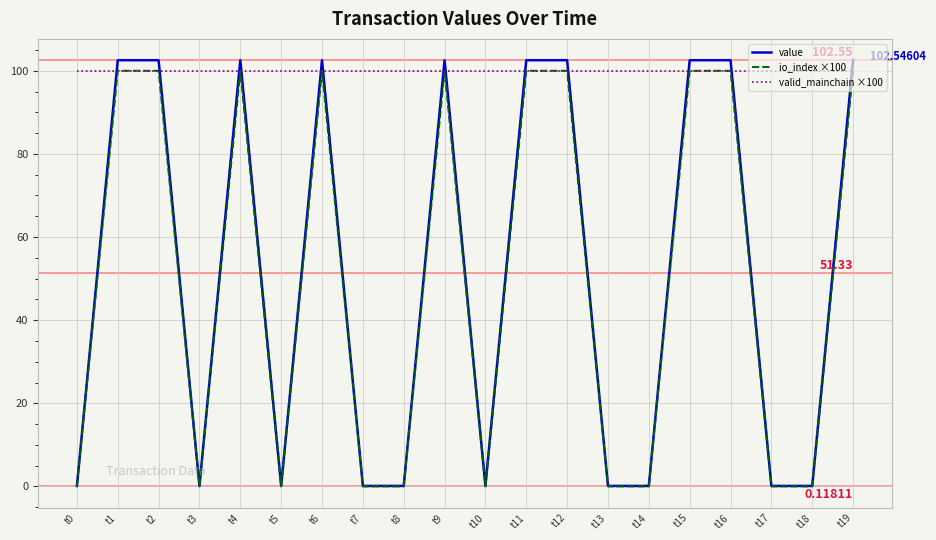

Read the valid_mainchain ×100 value at t8.

100.0